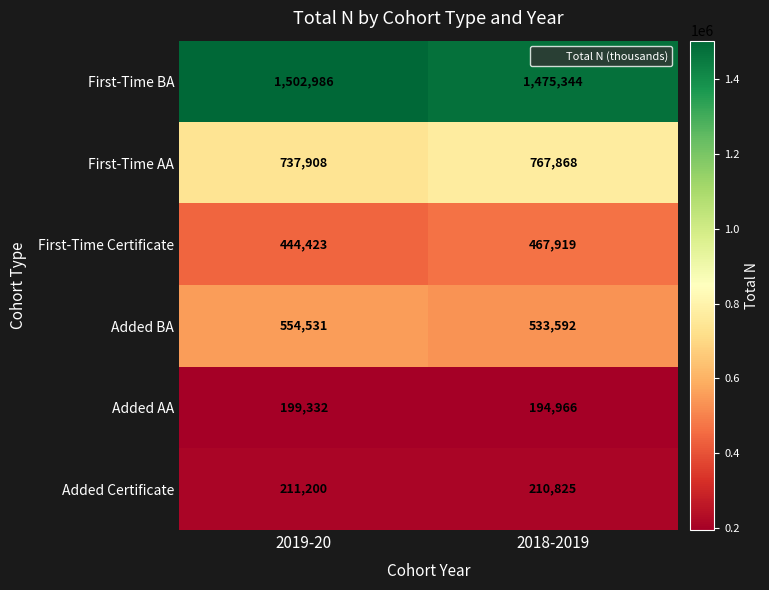

What is the difference between the highest and lowest values at 2018-2019?

1280378